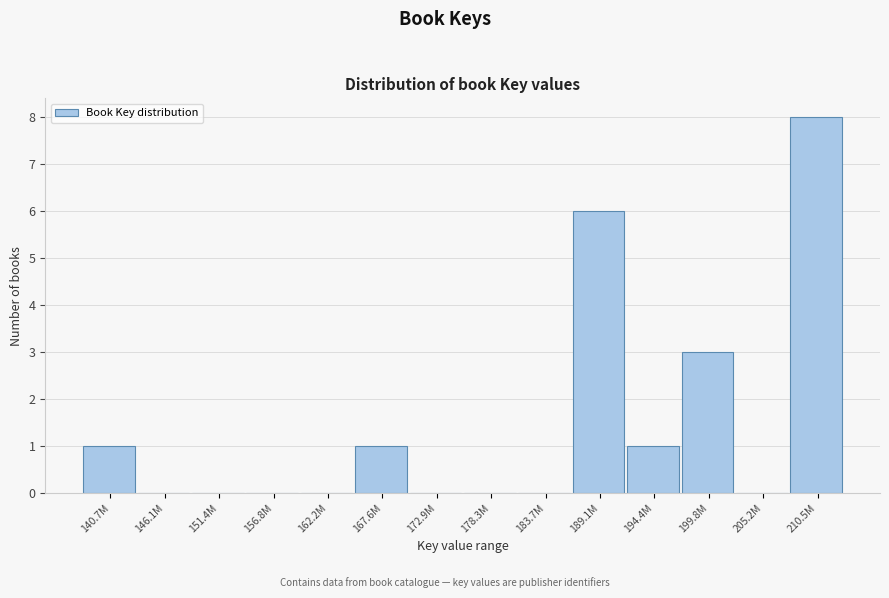

Reading right to left, list all the values displayed in this chart.

210.5M=8	205.2M=0	199.8M=3	194.4M=1	189.1M=6	183.7M=0	178.3M=0	172.9M=0	167.6M=1	162.2M=0	156.8M=0	151.4M=0	146.1M=0	140.7M=1